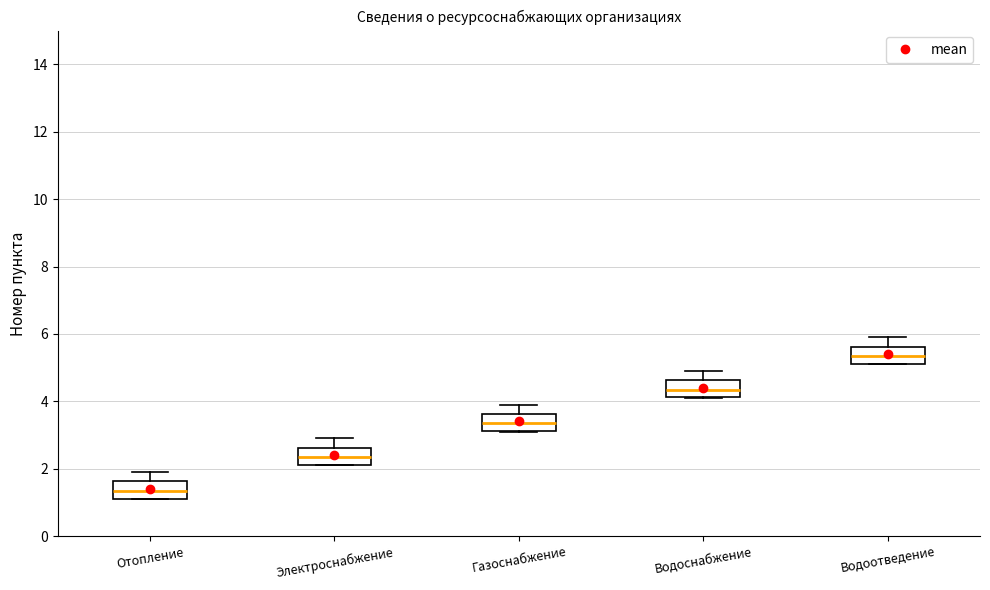

Reading left to right, transcribe this box plot: for each box, give where its median line is, the range the box spans, and where its two whiskers end, as read against the y-axis. The values are not printed on the chart, so give them approximately, as read against the axis.

Отопление: median 1.4, box 1.2 to 1.6, whiskers 1.2 to 2.0
Электроснабжение: median 2.4, box 2.2 to 2.6, whiskers 2.2 to 3.0
Газоснабжение: median 3.4, box 3.2 to 3.6, whiskers 3.2 to 4.0
Водоснабжение: median 4.4, box 4.2 to 4.6, whiskers 4.2 to 5.0
Водоотведение: median 5.4, box 5.2 to 5.6, whiskers 5.2 to 6.0